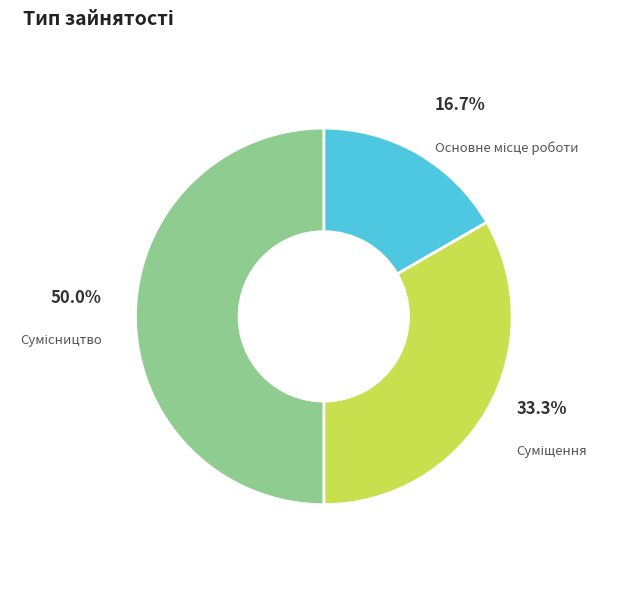

What portion of the pie excludes Сумісництво?

50.0%